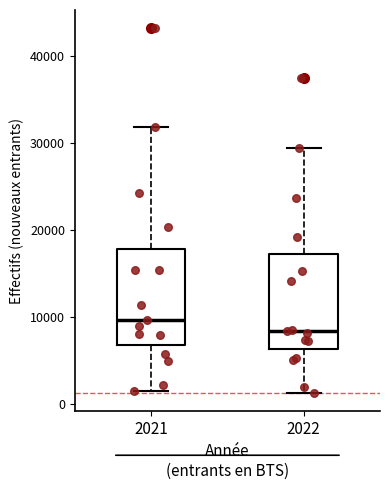

Where is the upper edge of the box at x = 2021 on the y-axis? The values are not printed on the chart, so give them approximately, as read against the axis.

18000